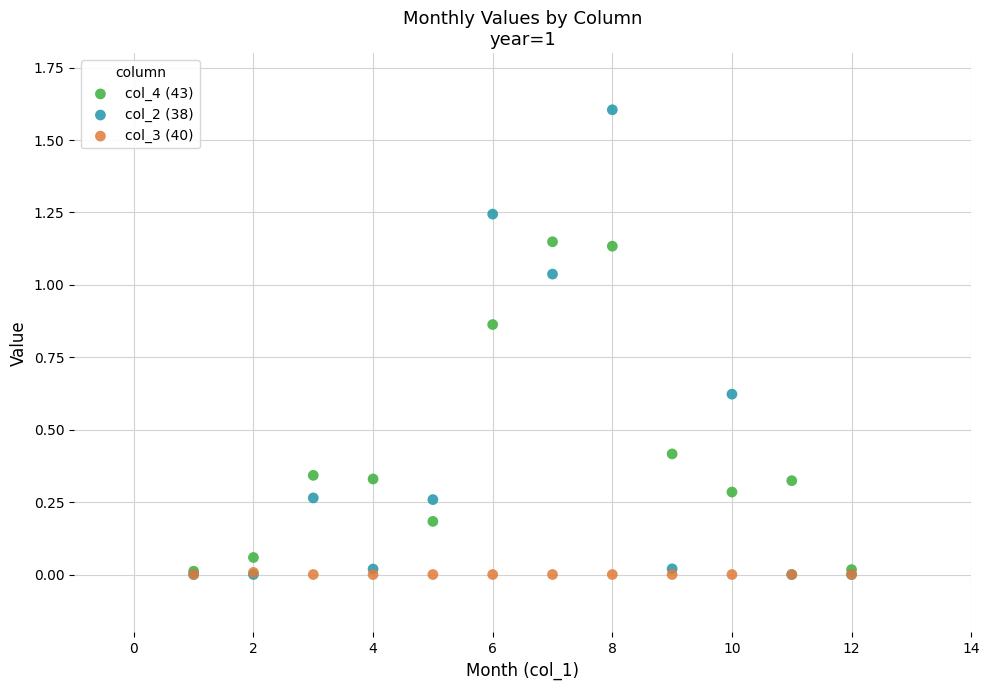

What are all the series names shown in the legend?

col_4 (43), col_2 (38), col_3 (40)